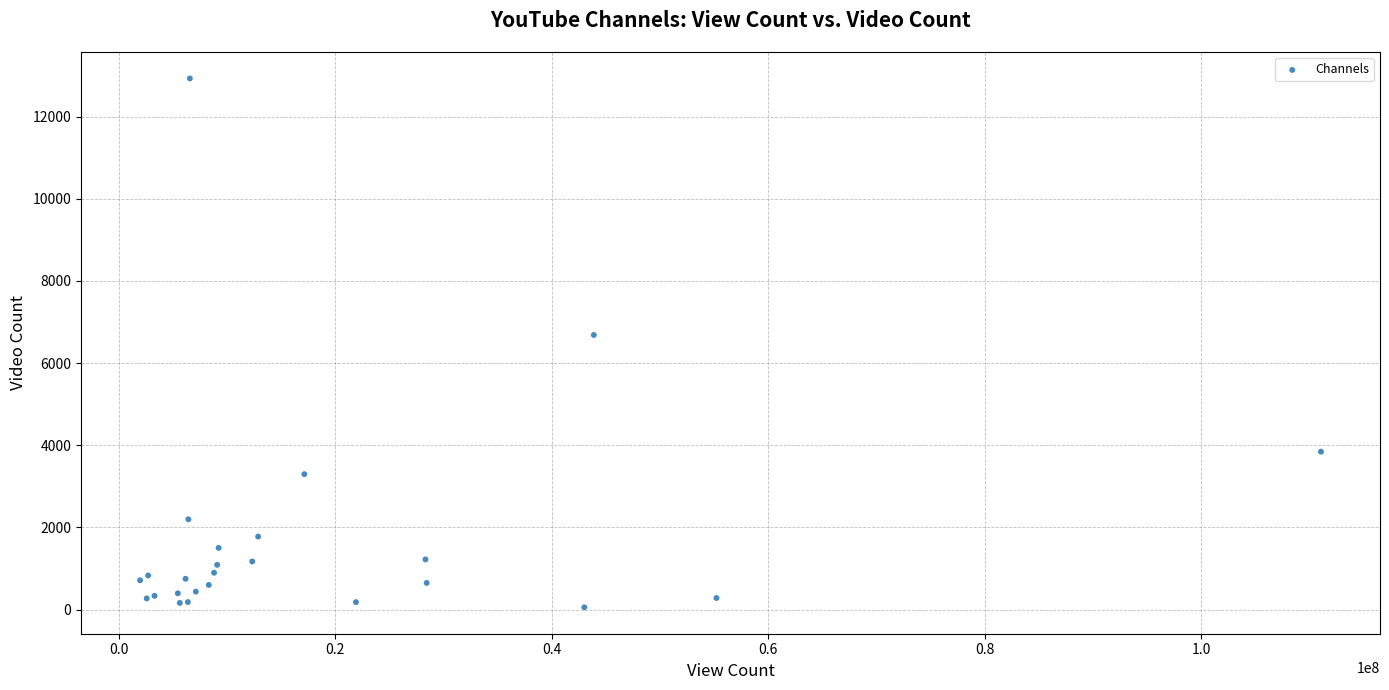

What Y value in the scatter plot is closest to 6493?

6685